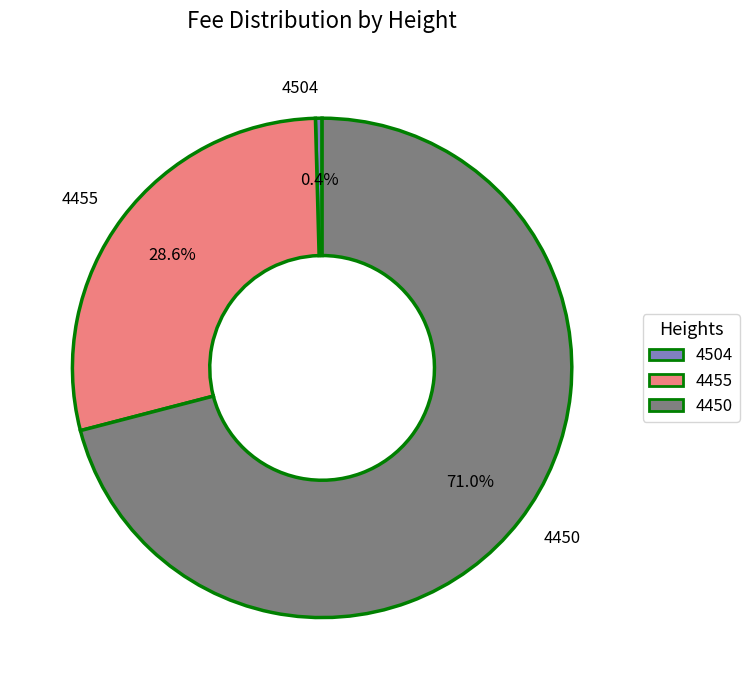

Is there a majority slice in this chart?

Yes